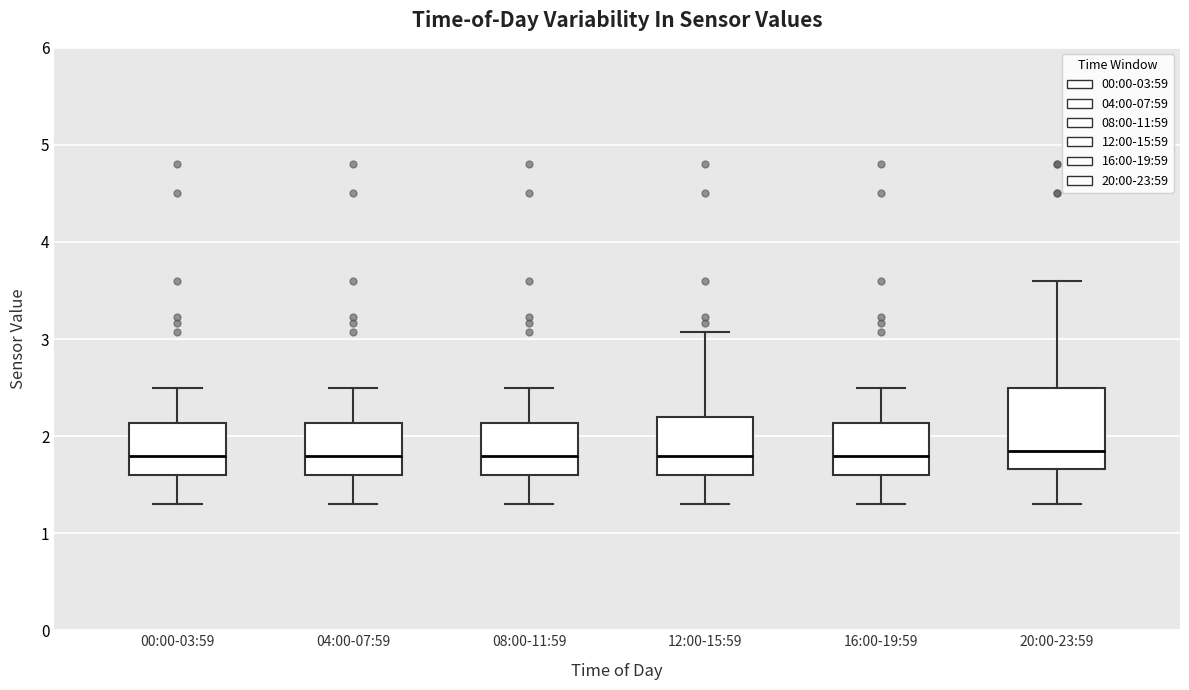

Reading left to right, transcribe this box plot: for each box, give where its median line is, the range the box spans, and where its two whiskers end, as read against the y-axis. The values are not printed on the chart, so give them approximately, as read against the axis.

00:00-03:59: median 1.8, box 1.6 to 2.1, whiskers 1.3 to 2.5
04:00-07:59: median 1.8, box 1.6 to 2.1, whiskers 1.3 to 2.5
08:00-11:59: median 1.8, box 1.6 to 2.1, whiskers 1.3 to 2.5
12:00-15:59: median 1.8, box 1.6 to 2.2, whiskers 1.3 to 3.1
16:00-19:59: median 1.8, box 1.6 to 2.1, whiskers 1.3 to 2.5
20:00-23:59: median 1.9, box 1.7 to 2.5, whiskers 1.3 to 3.6